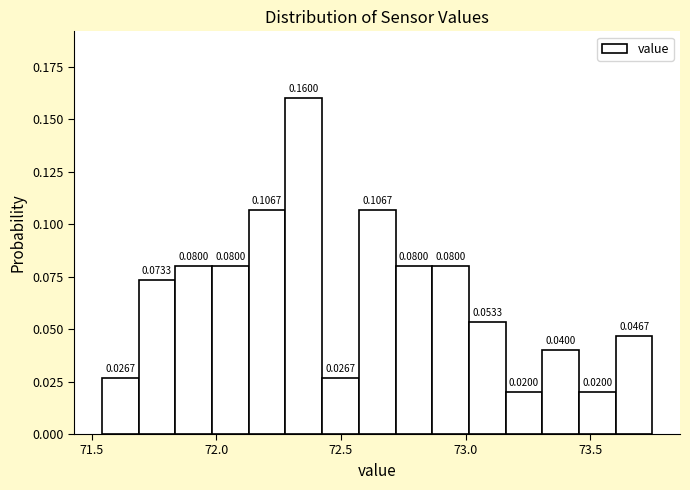

Around what value on the x-axis is the tallest bar? Give the approximate position of its centre, as read against the axis.

72.35